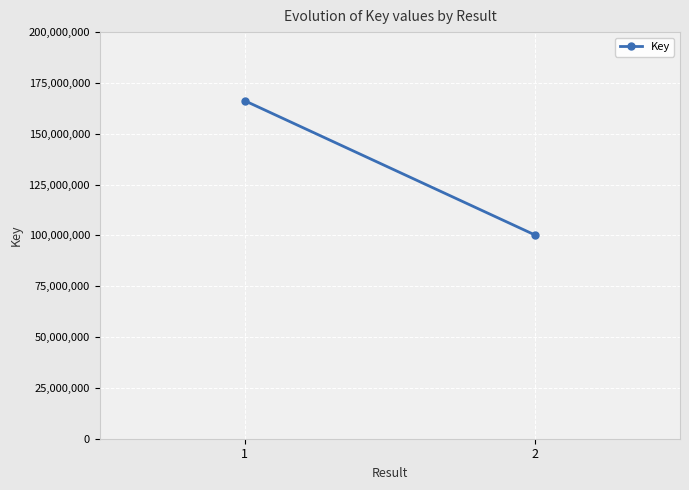

What is the value of the 2nd point from the left?

100225140